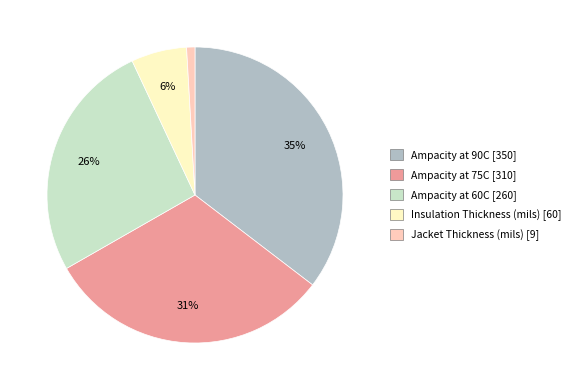

To the nearest percent, what is the difference between the largest and smallest slice percentages?

34%